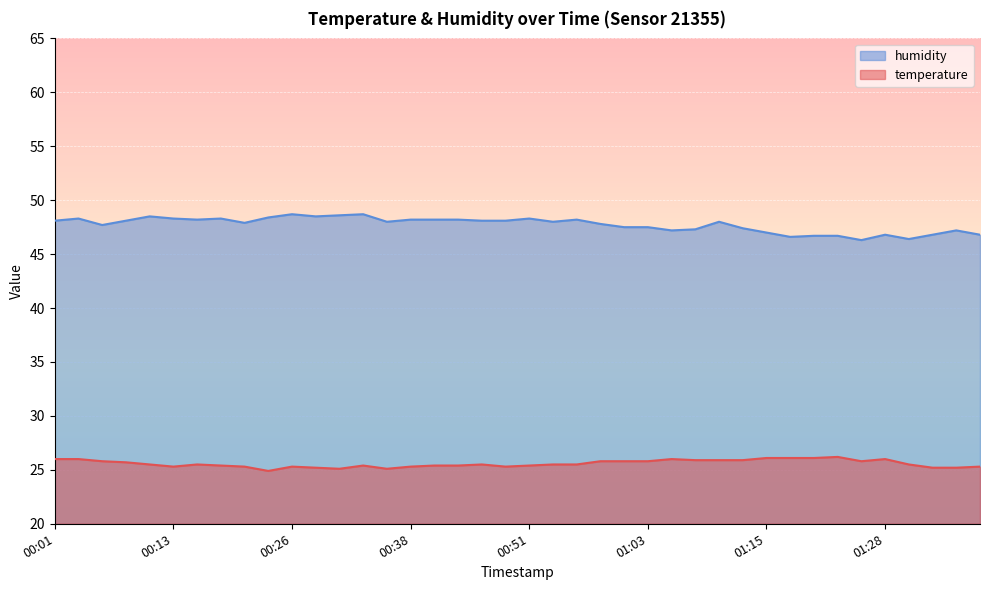

How many values in the temperature series are below 25?

1